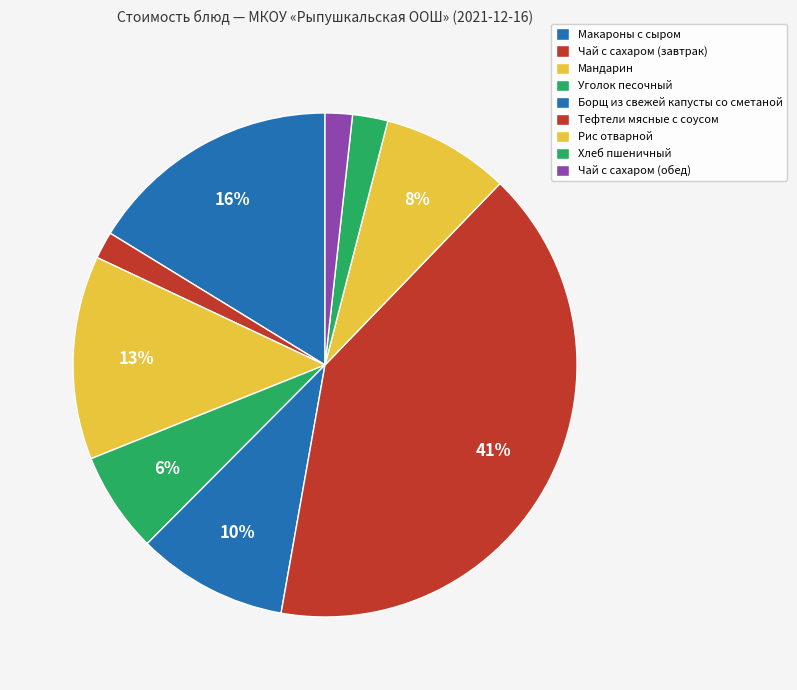

Is there any slice that represents more than half of the pie?

No